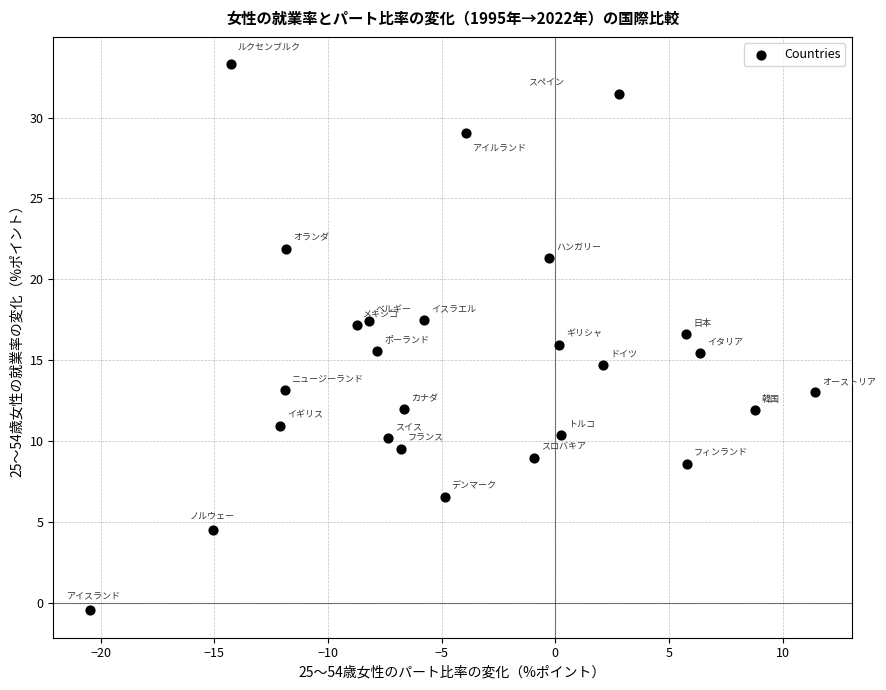

What is the range of Y values (max minus min)?

33.8